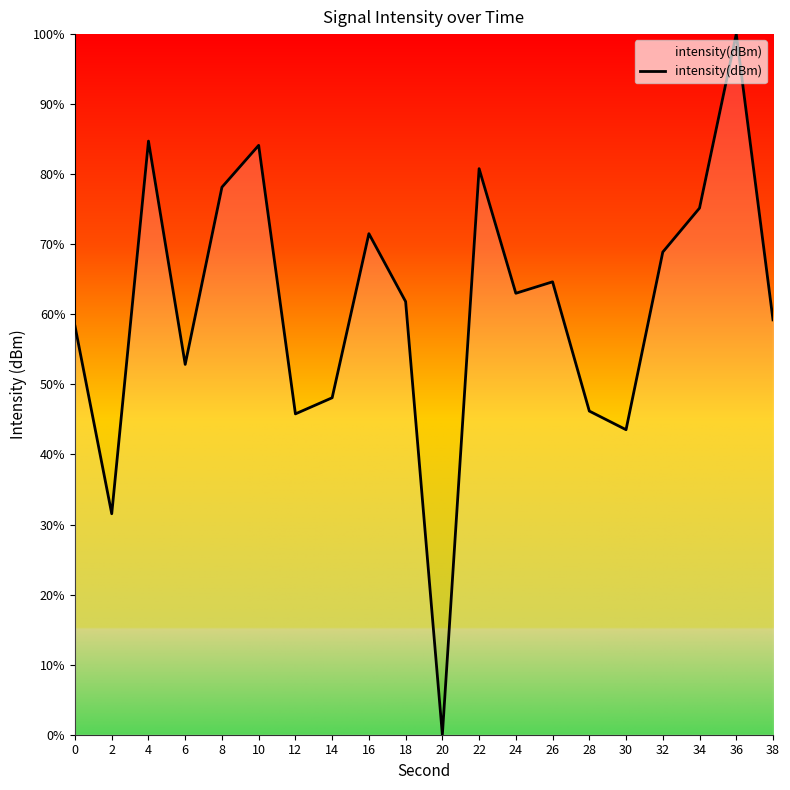

Reading left to right, extract all data points from this chart.

0=58.3	2=31.5	4=84.7	6=52.9	8=78.1	10=84.1	12=45.8	14=48.1	16=71.5	18=61.8	20=0.0	22=80.8	24=63.0	26=64.6	28=46.2	30=43.5	32=68.9	34=75.2	36=100.0	38=59.2